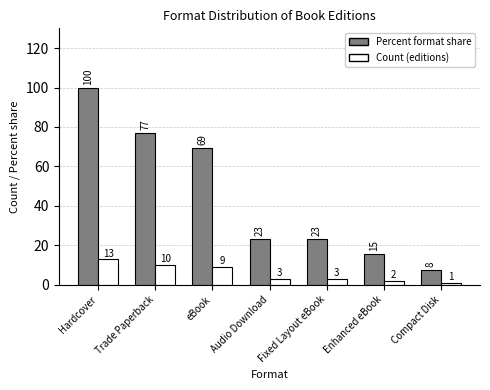

What are all the series names shown in the legend?

Percent format share, Count (editions)